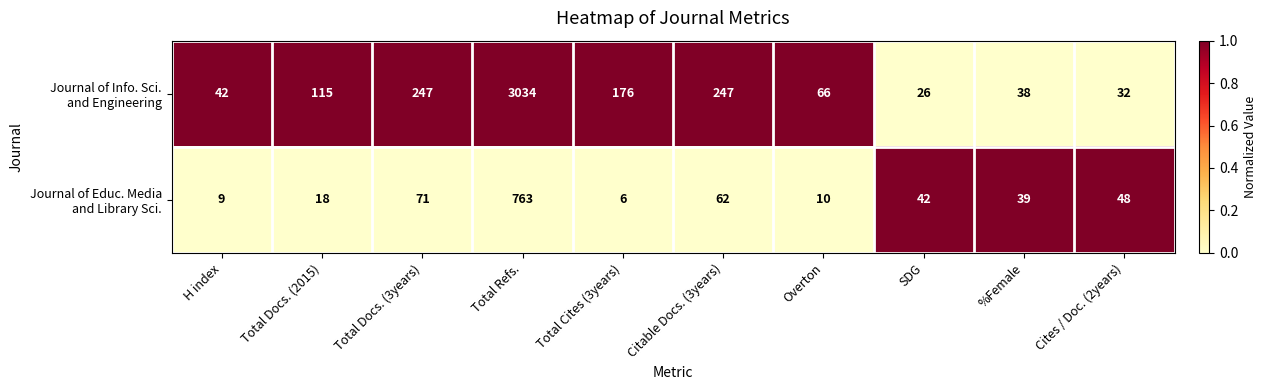

What is the smallest value displayed?

6